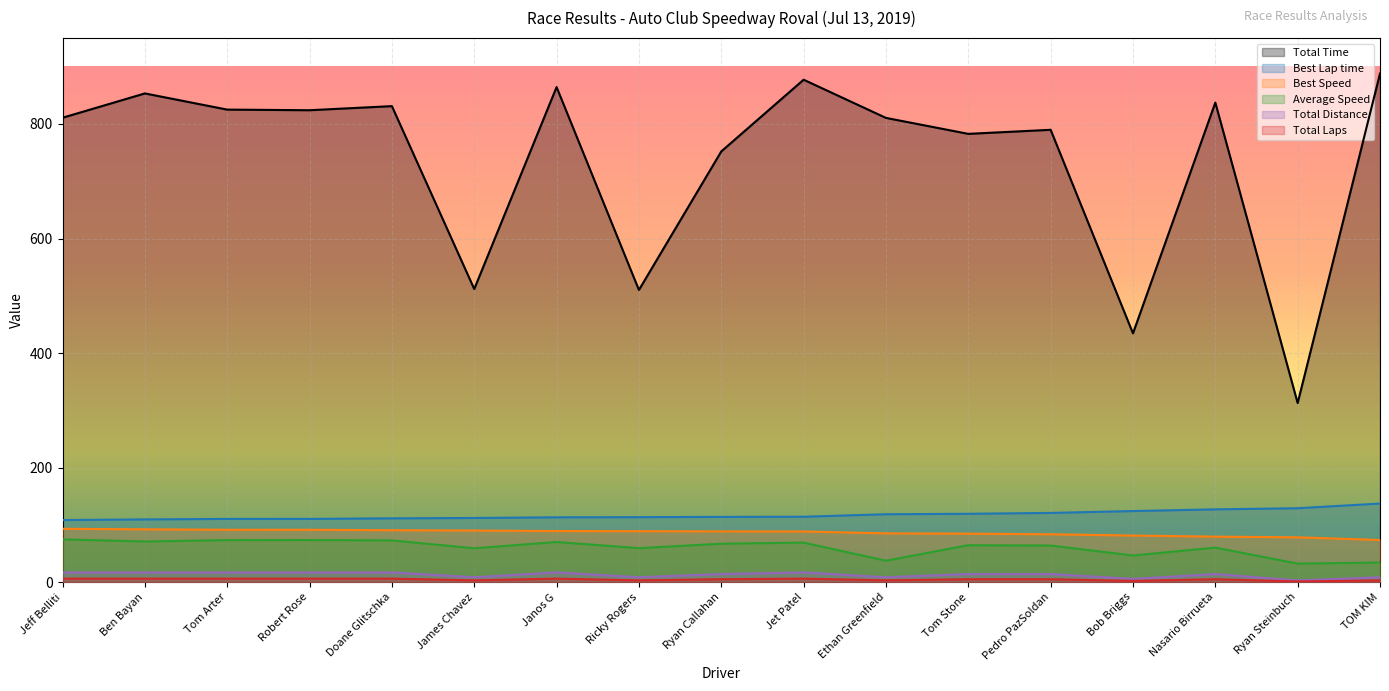

True or false: Total Time has more than 2 interior local peaks.

True